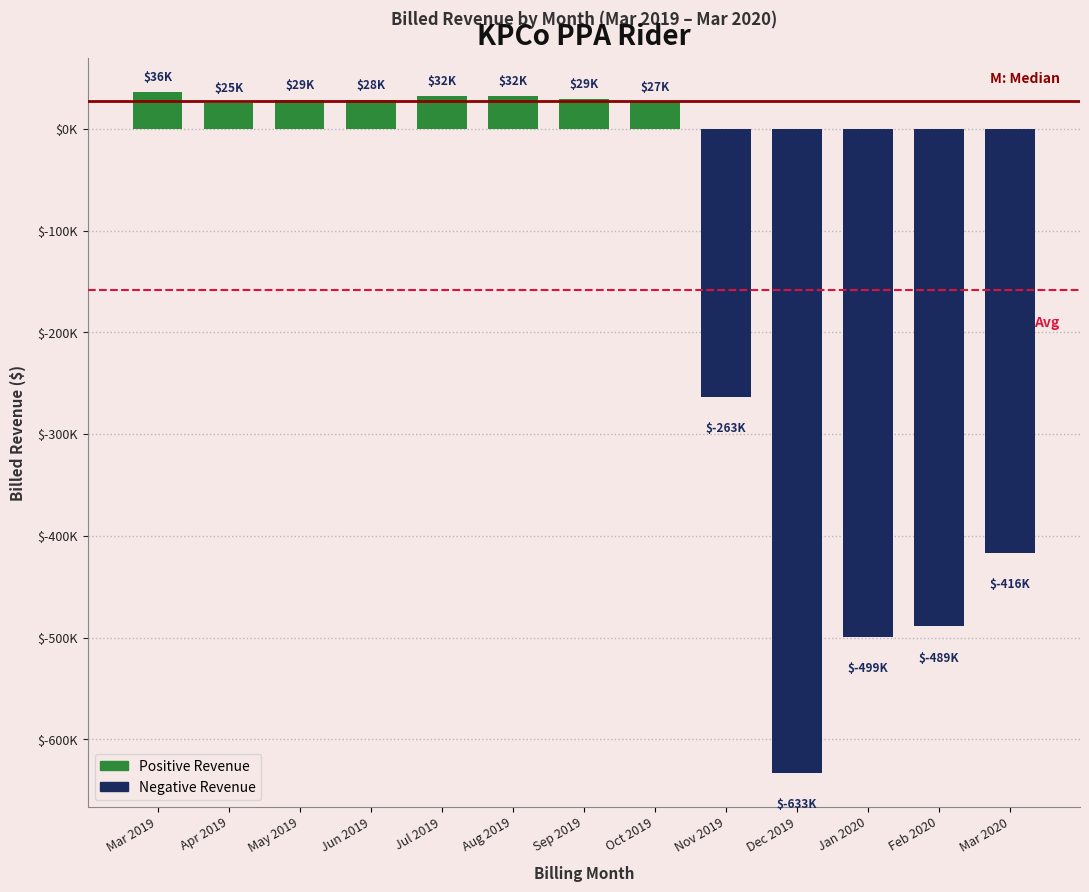

Are the bars horizontal?

No